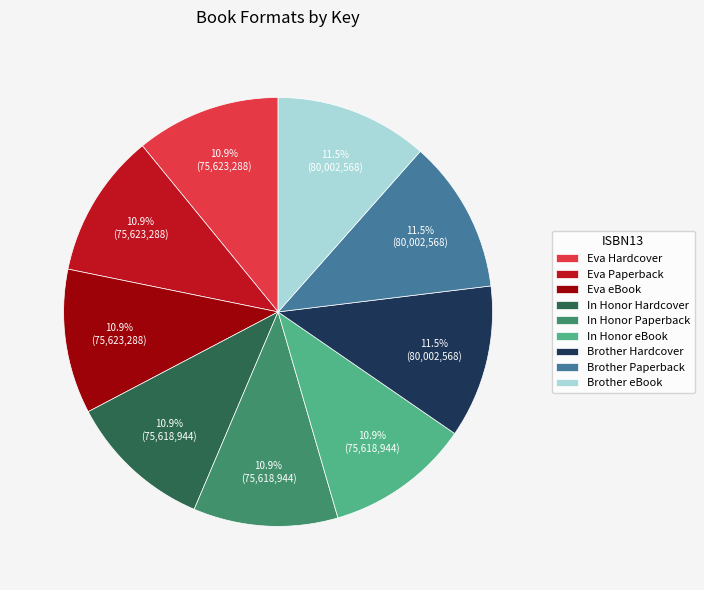

Approximately how many times larger is the value at Brother eBook compared to Brother Paperback?

1.0